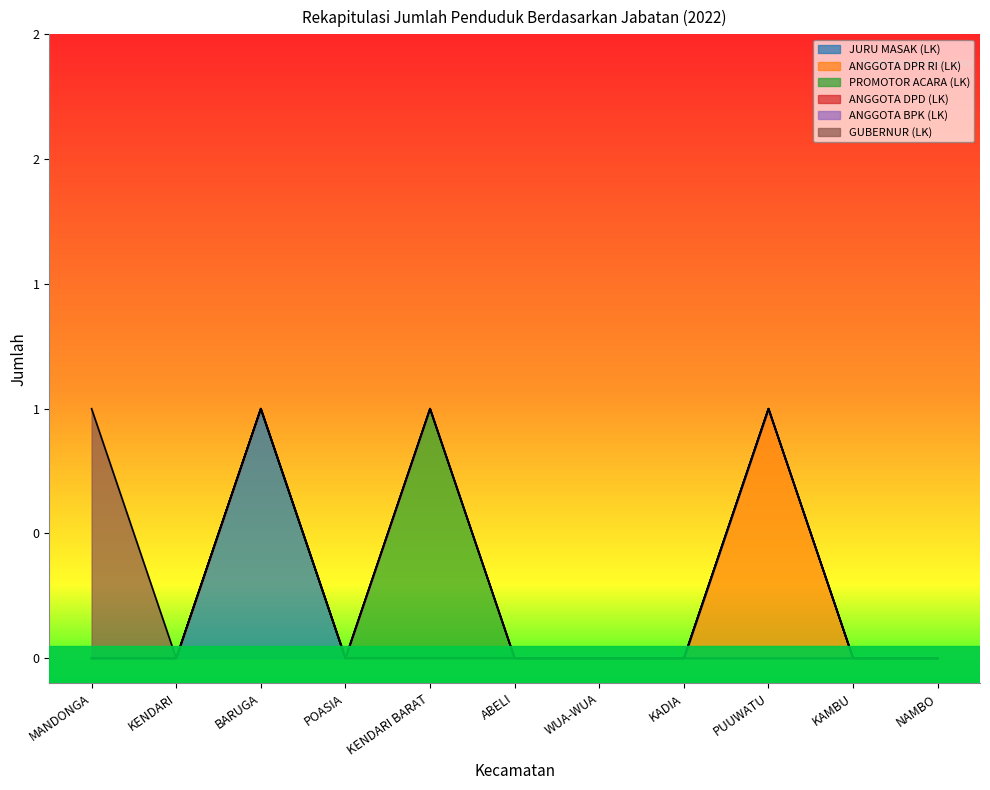

At which label is PROMOTOR ACARA (LK) closest to 0?

MANDONGA